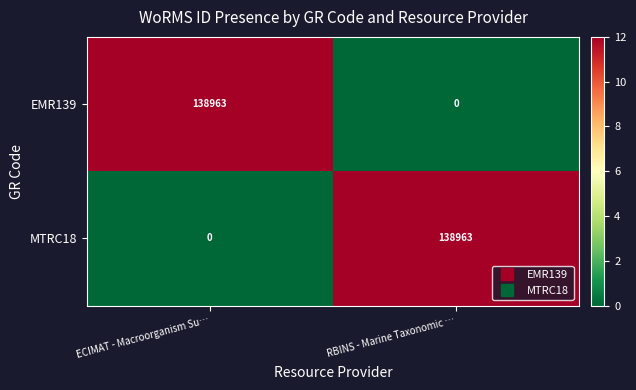

Which category has the lowest value in the MTRC18 series?

ECIMAT - Macroorganism Su…